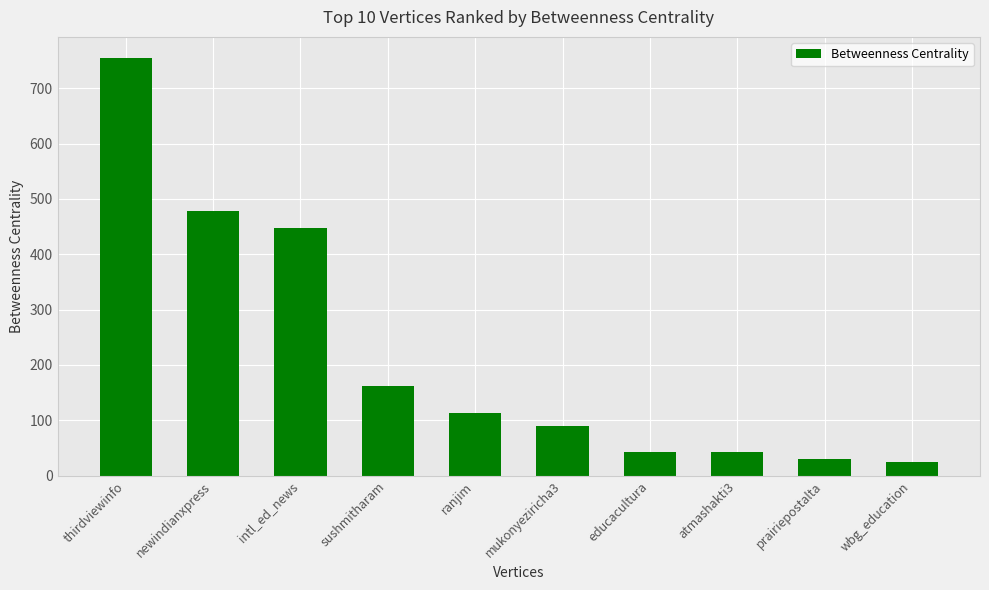

Approximately how many times larger is the value at sushmitharam compared to intl_ed_news?

0.4